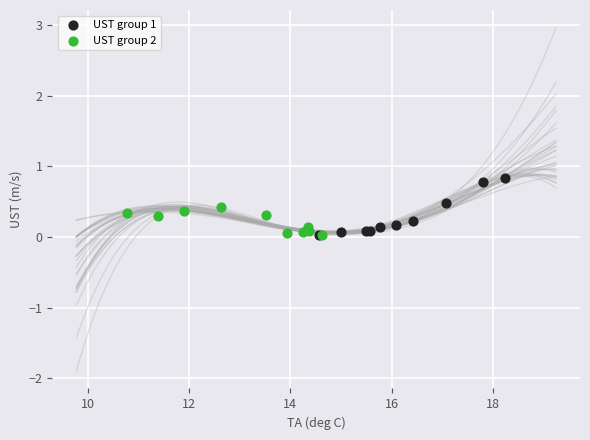

Which series reaches the maximum Y coordinate?

UST group 1